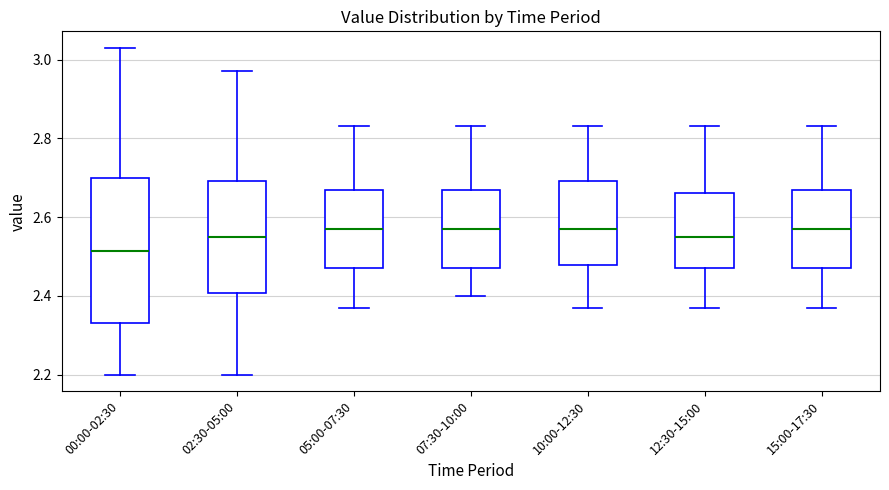

Where does the median line of the box for 15:00-17:30 sit on the y-axis? The values are not printed on the chart, so give them approximately, as read against the axis.

2.58